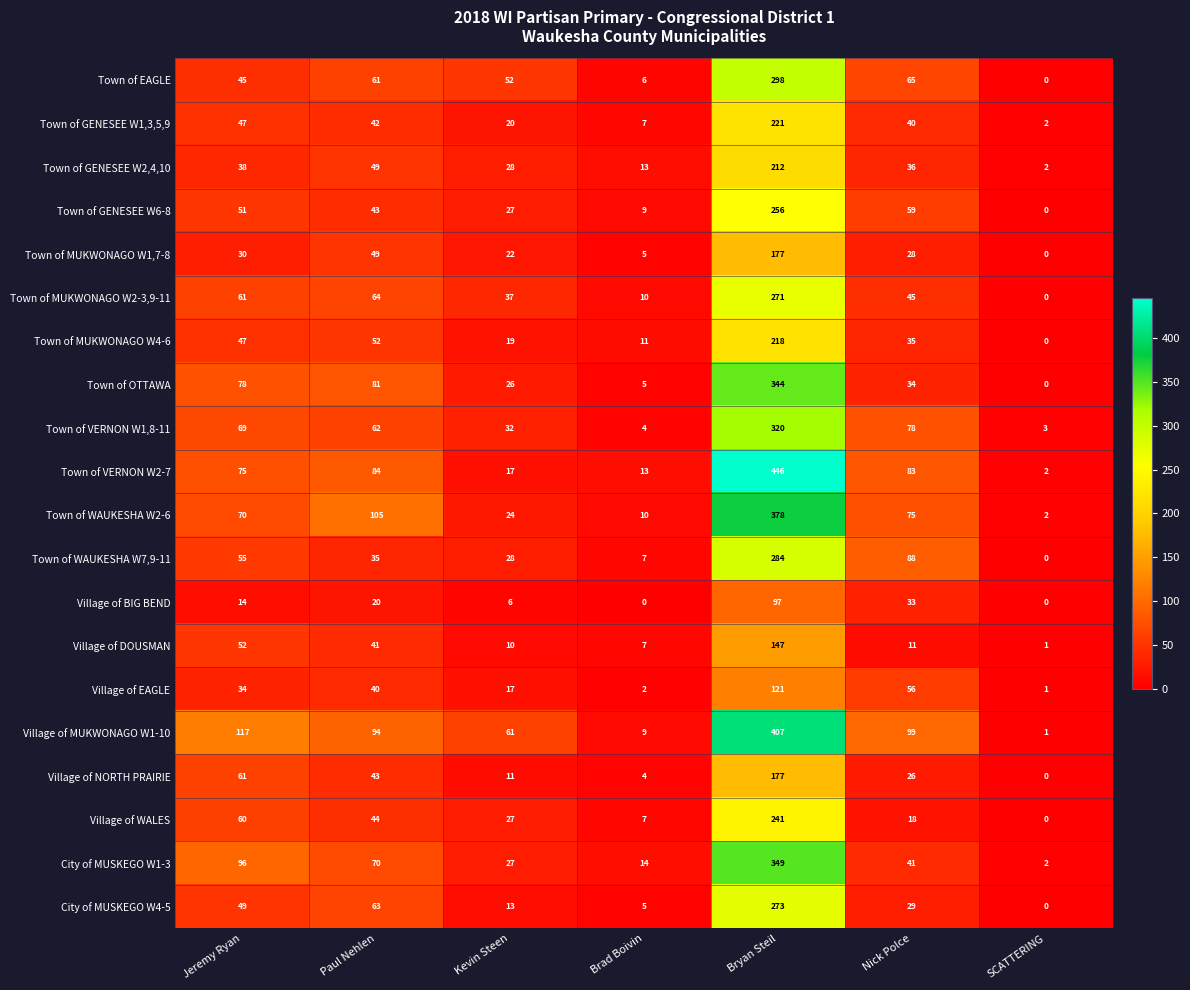

What is the maximum value for Village of MUKWONAGO W1-10?

407